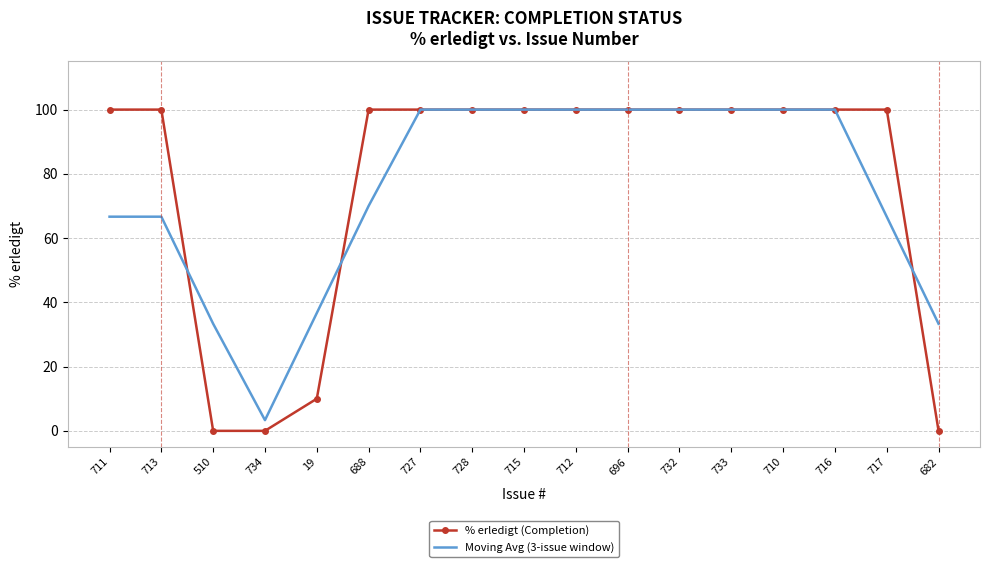

What is the sum of the % erledigt (Completion) values at 510 and 696?

100.0